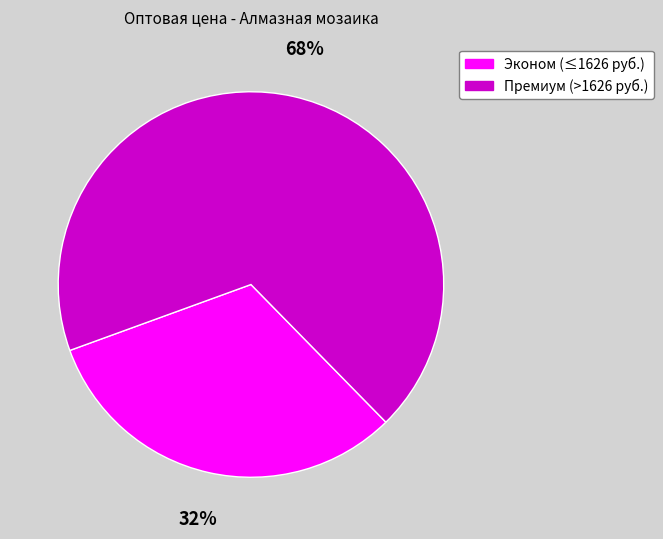

Is there any slice that represents more than half of the pie?

Yes